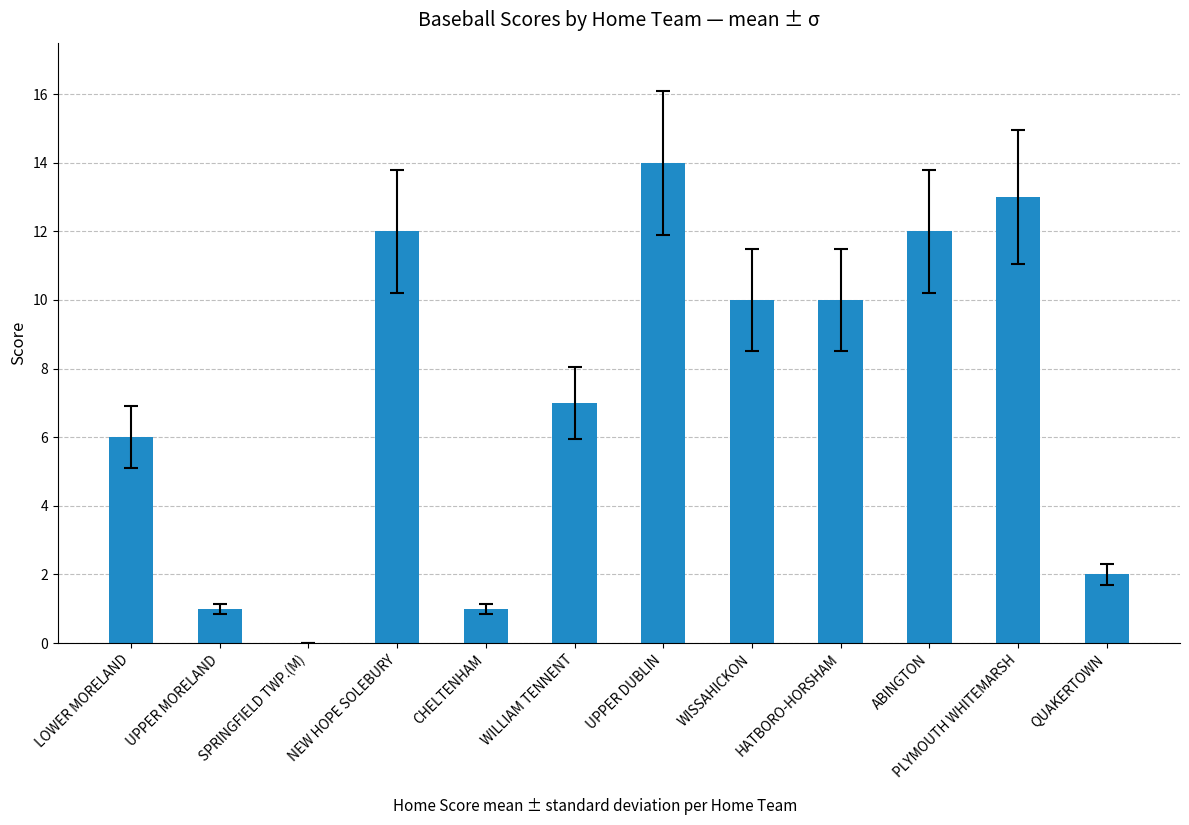

Which category has the highest value across all series?

UPPER DUBLIN